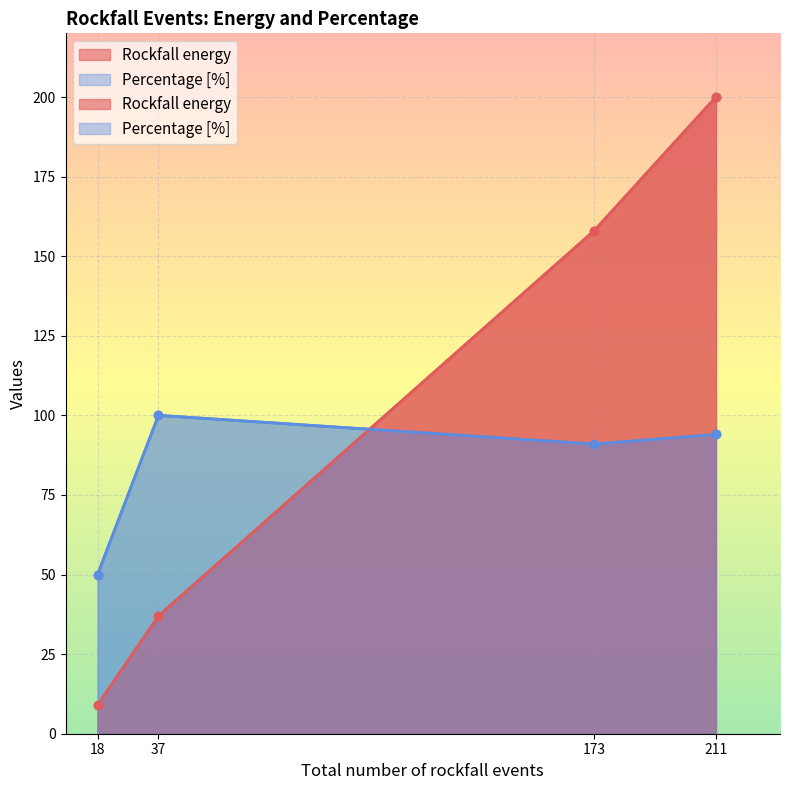

Which series has the largest range (max minus min)?

Rockfall energy